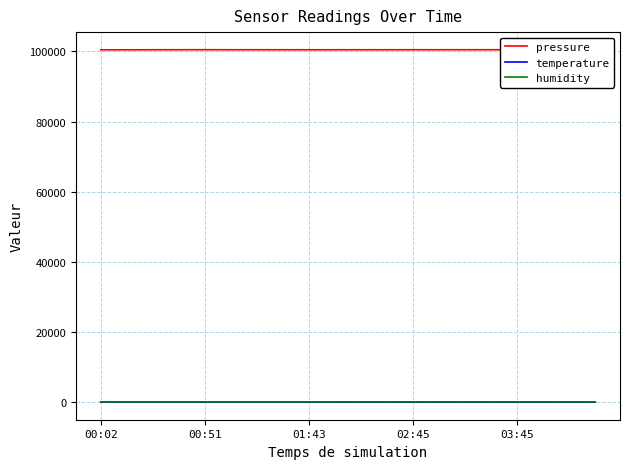

Does the chart display data point markers on the line(s)?

No